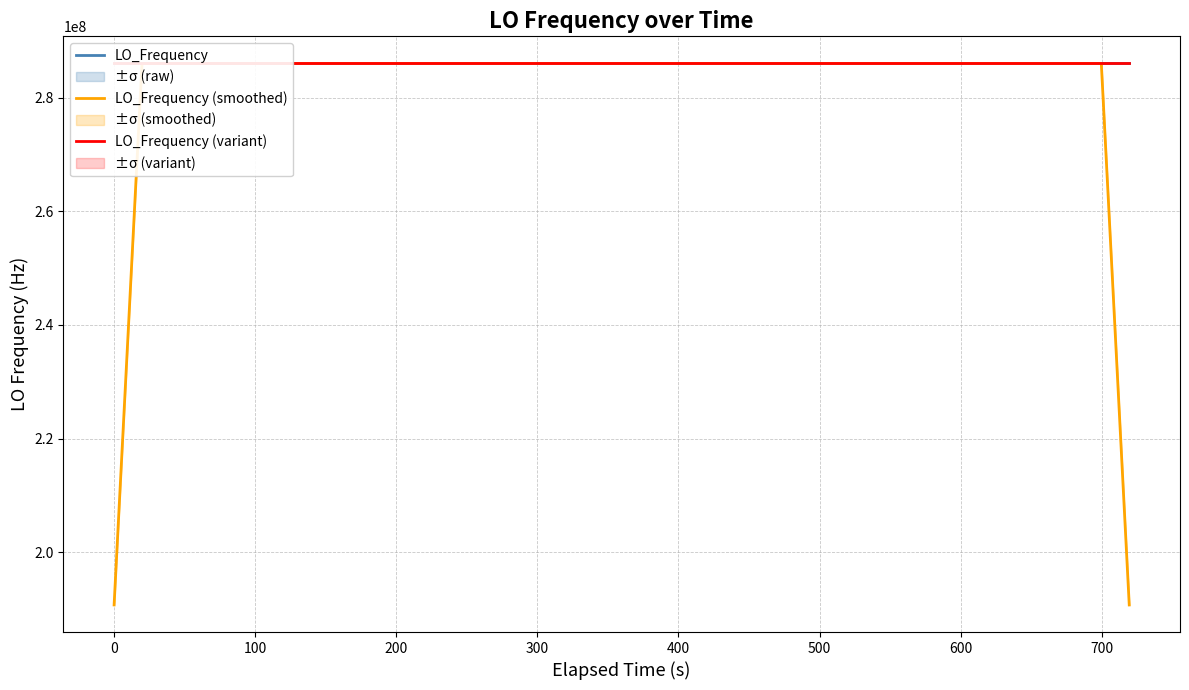

What is the minimum value for LO_Frequency?

286046999.7